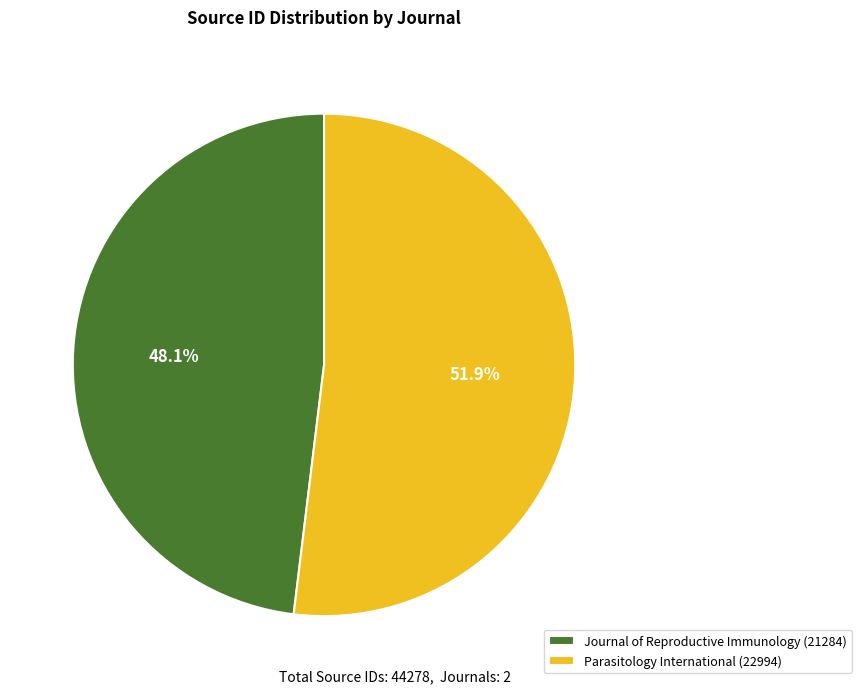

Count the number of slices in the pie.

2